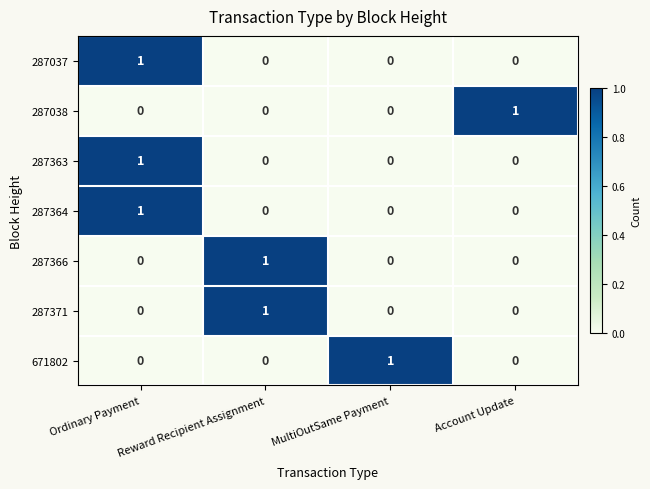

Is it true that 287366 equals 1 at Reward Recipient Assignment?

True